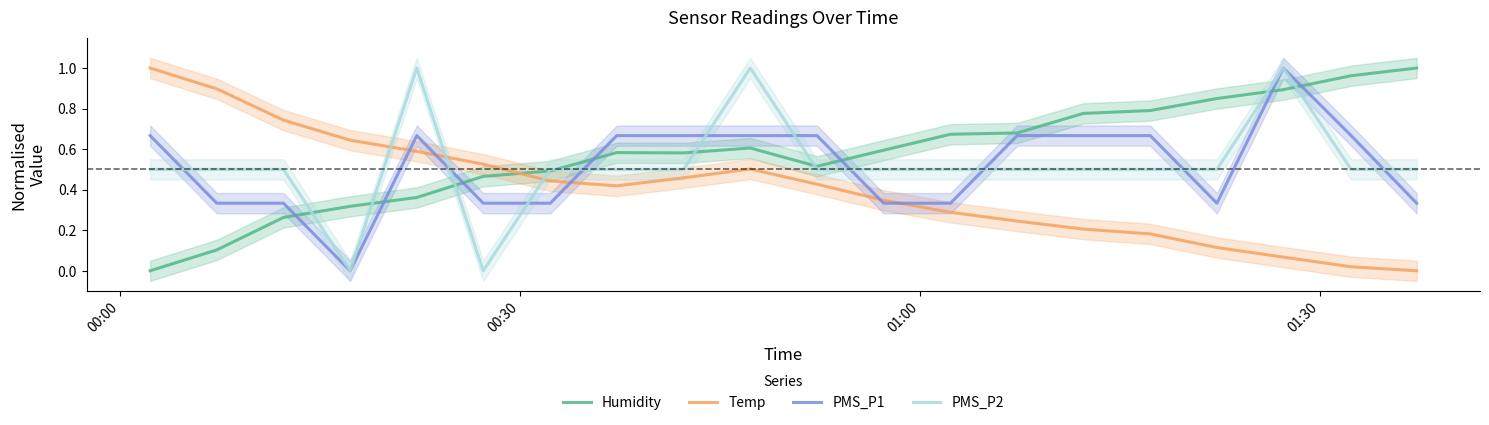

True or false: PMS_P2 and Temp cross at least once.

True